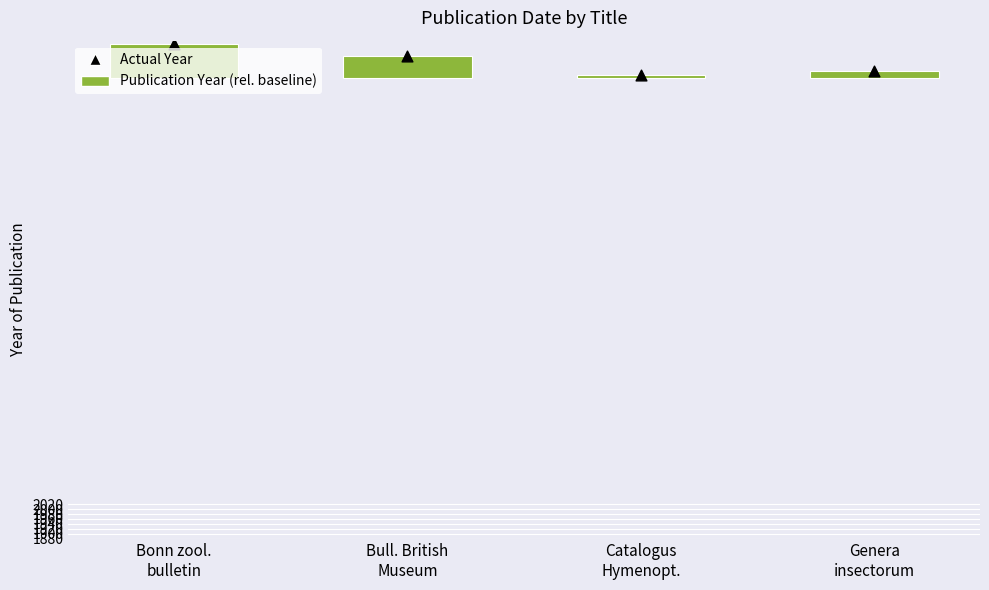

Which series reaches the maximum Y coordinate?

Publication Date (actual)